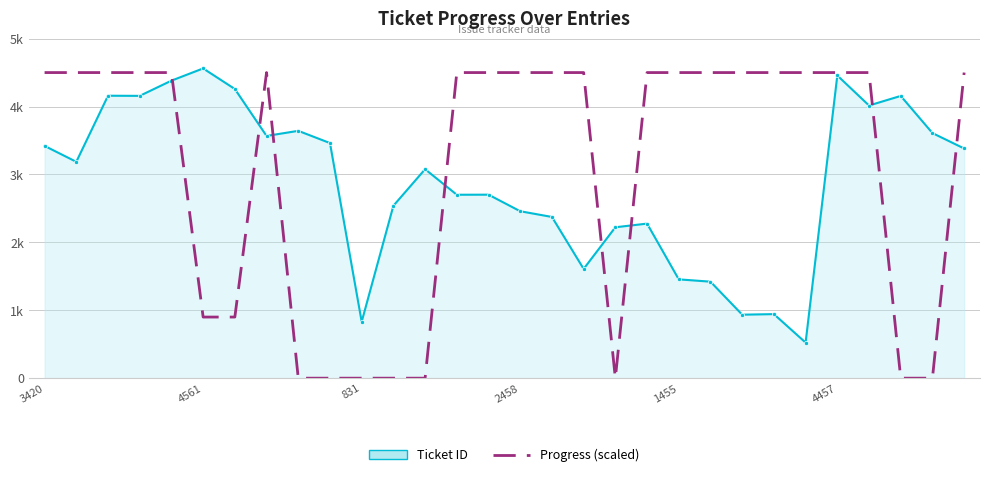

What are all the series names shown in the legend?

Ticket ID, Progress (scaled)